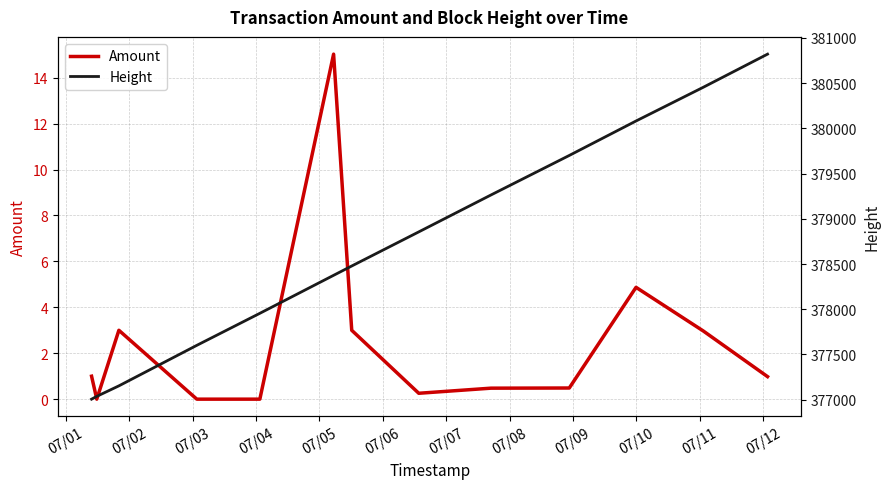

What is the total value across all series at 07/02?

377037.0